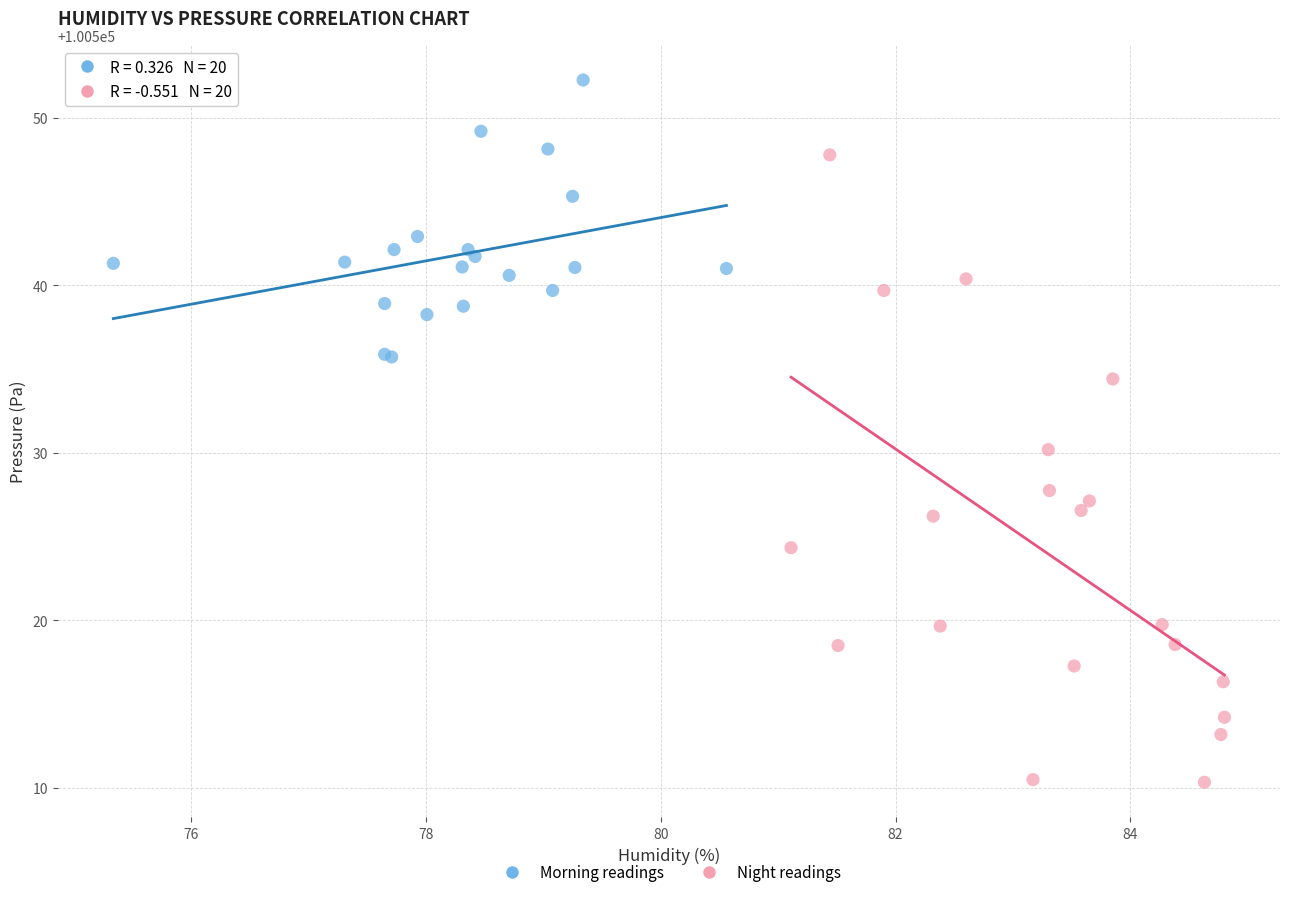

Which series contains the lowest Y value?

Night readings